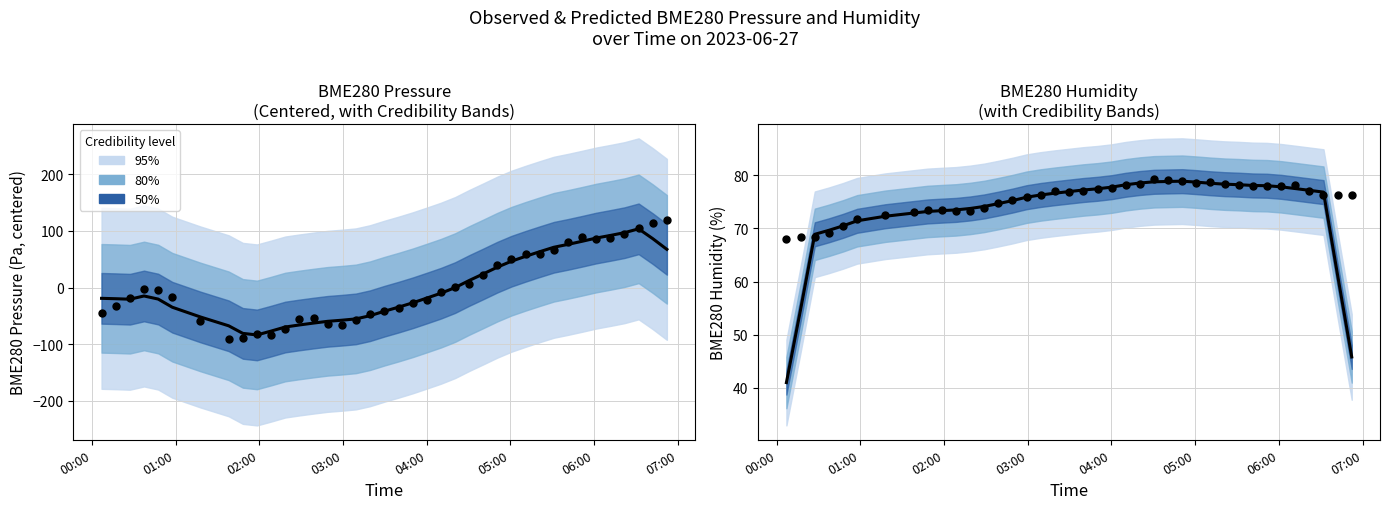

At how many categories does at least one series exceed 17?

39